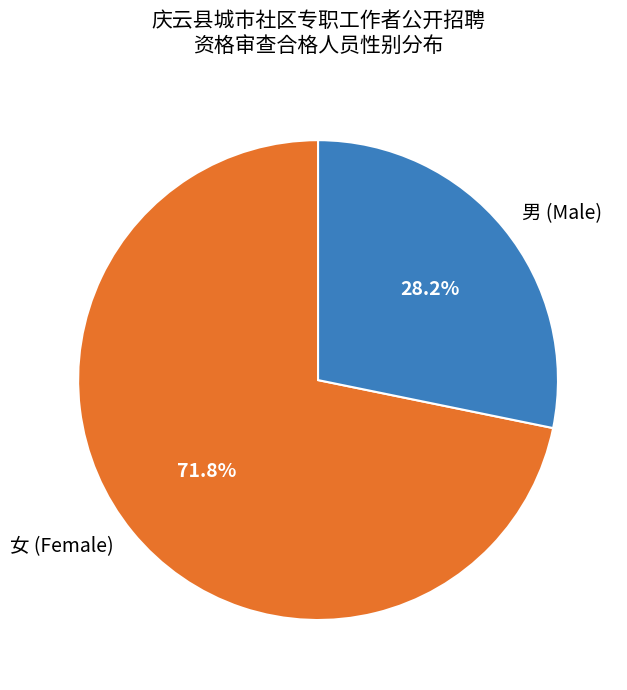

Does 女 represent more than half of the total?

Yes